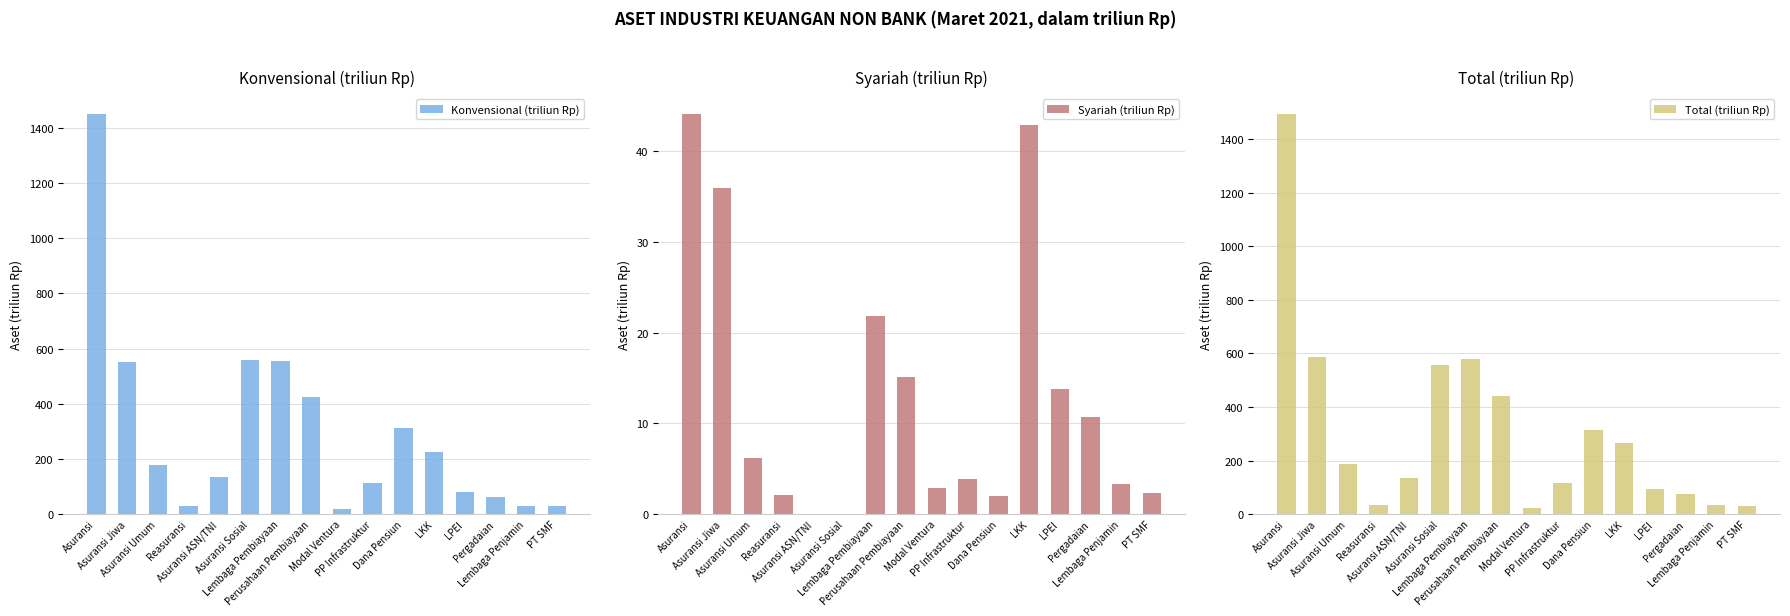

What value does the Konvensional (triliun Rp) series have at Asuransi Umum?

179.6